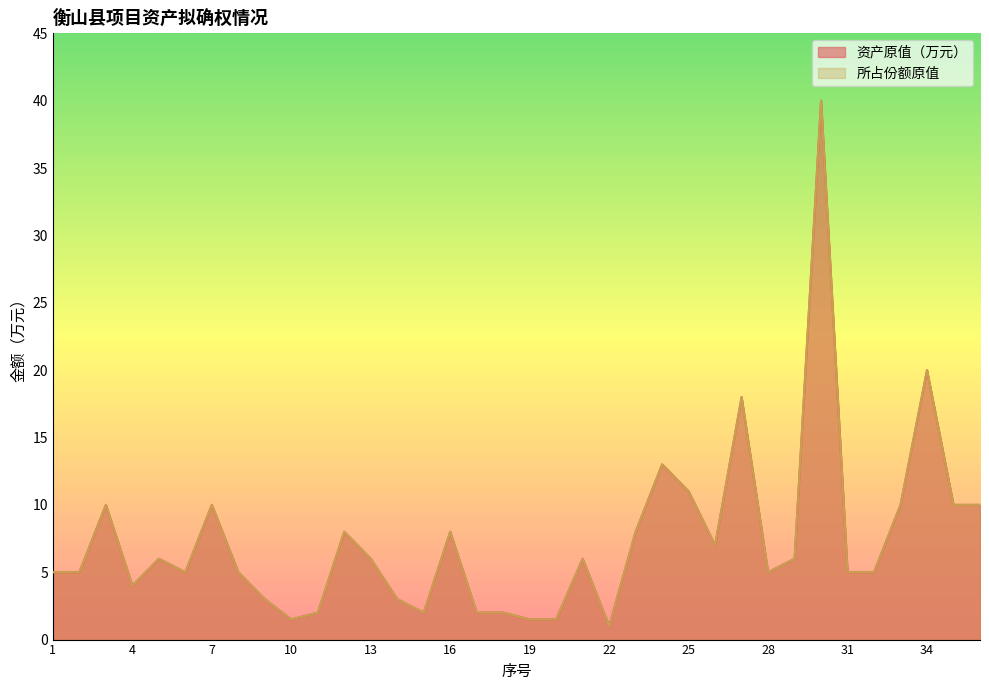

The value of 资产原值（万元） at 5 is 6.0. True or false?

True